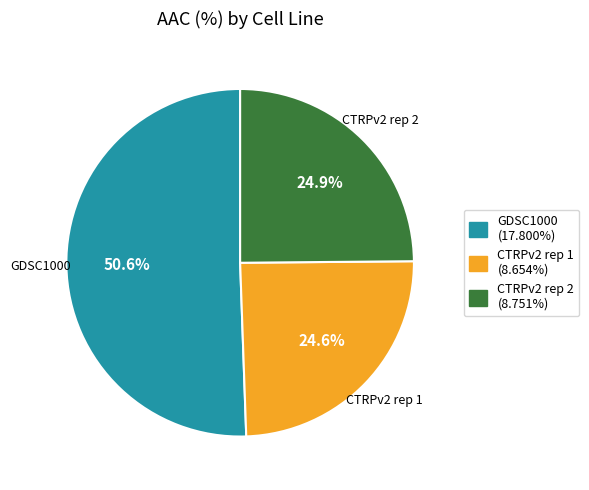

How many slices are in this pie chart?

3